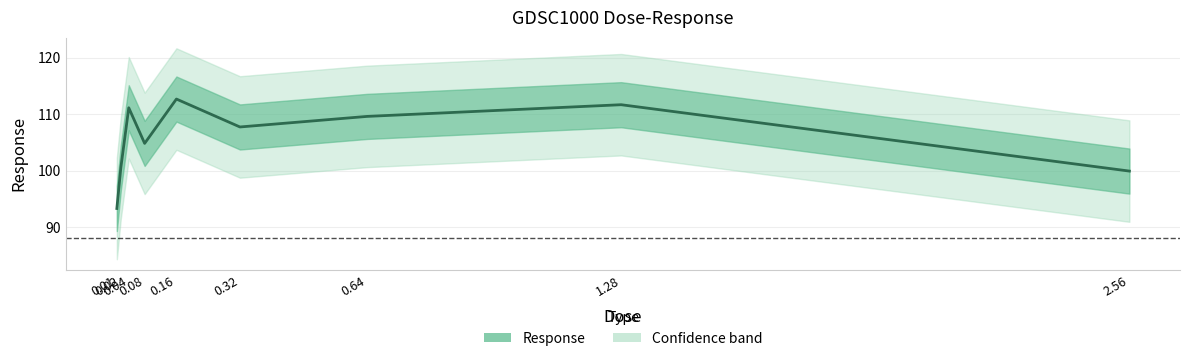

List the labels in order of value, smallest first.

0.01, 2.56, 0.02, 0.08, 0.32, 0.64, 0.04, 1.28, 0.16